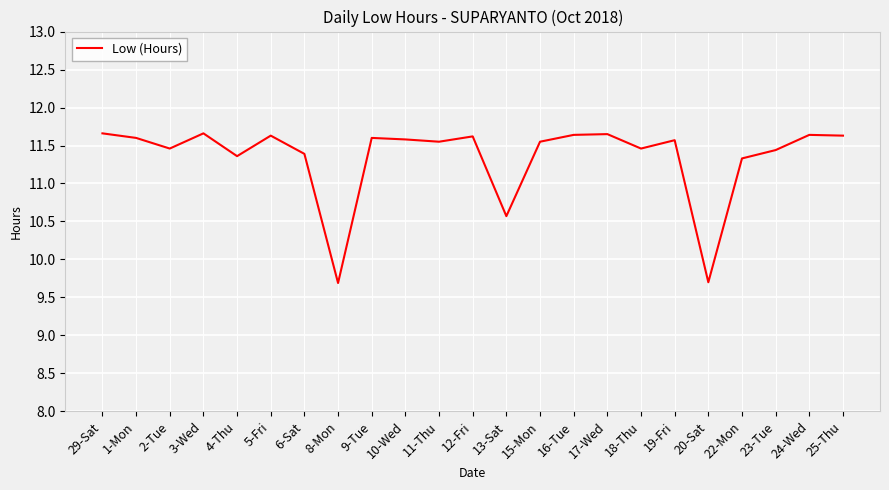

What is the difference between the maximum and minimum values?

2.0